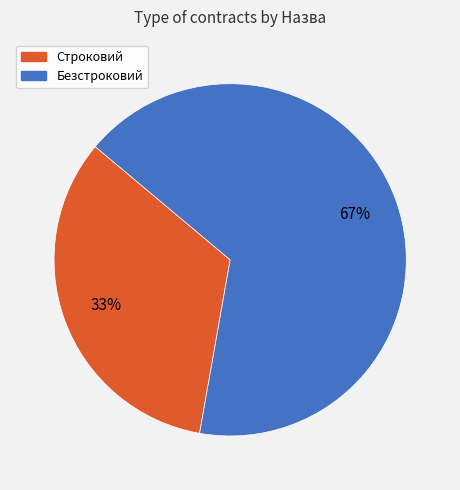

Combined, do Безстроковий and Строковий account for over 50%?

Yes